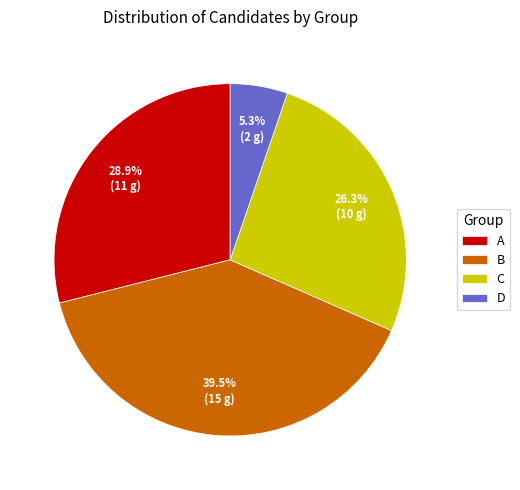

What is the smallest slice in the pie chart?

D